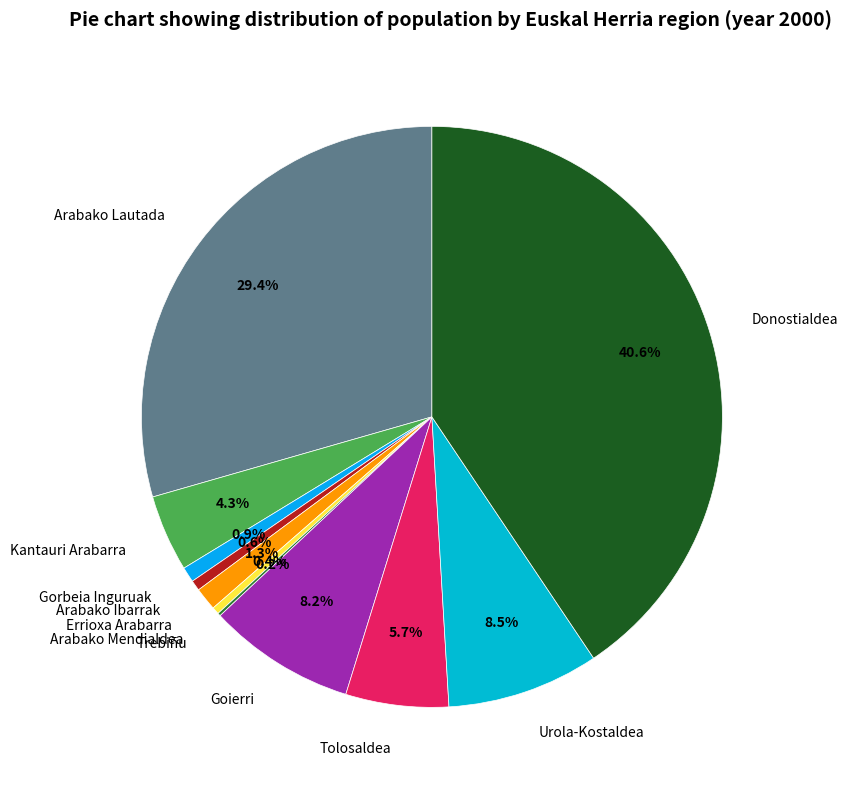

To the nearest percent, what is the difference between the largest and smallest slice percentages?

40%